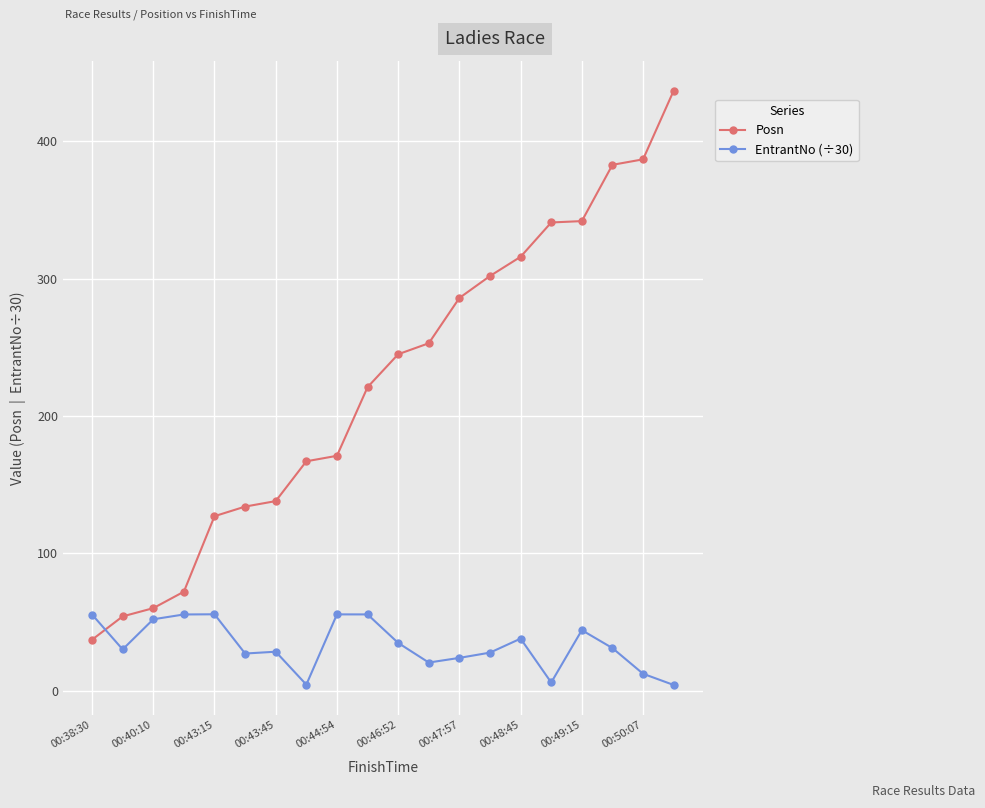

What is the value of the EntrantNo (÷30) point at the 19th from the left?

12.2